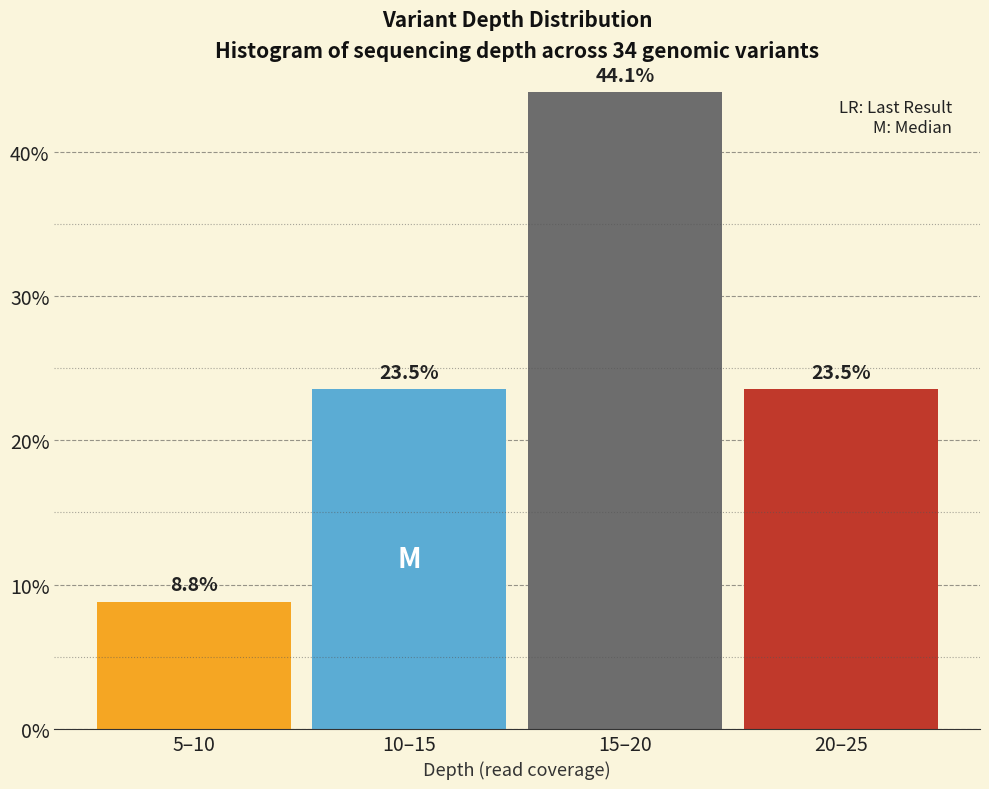

Reading left to right, transcribe all the data shown in this chart.

5–10=8.8	10–15=23.5	15–20=44.1	20–25=23.5